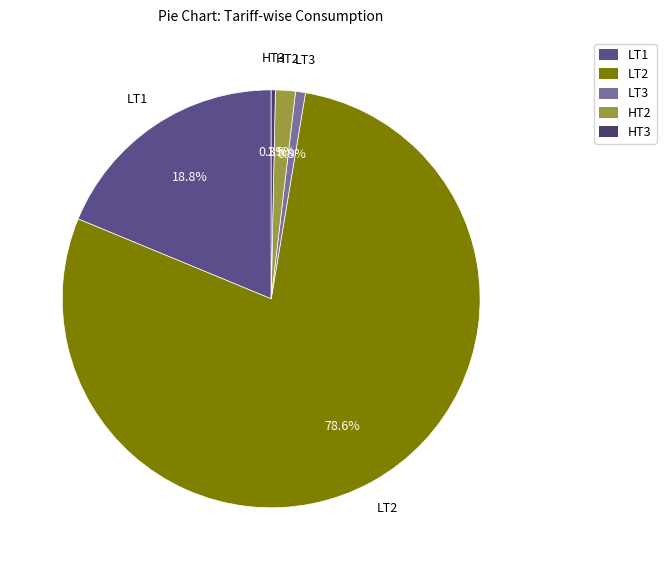

Does LT2 represent more than half of the total?

Yes